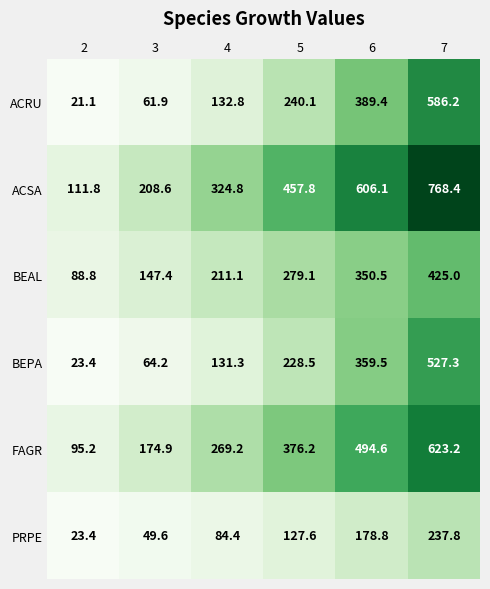

What is the sum of the BEPA values at 4 and 6?

490.8